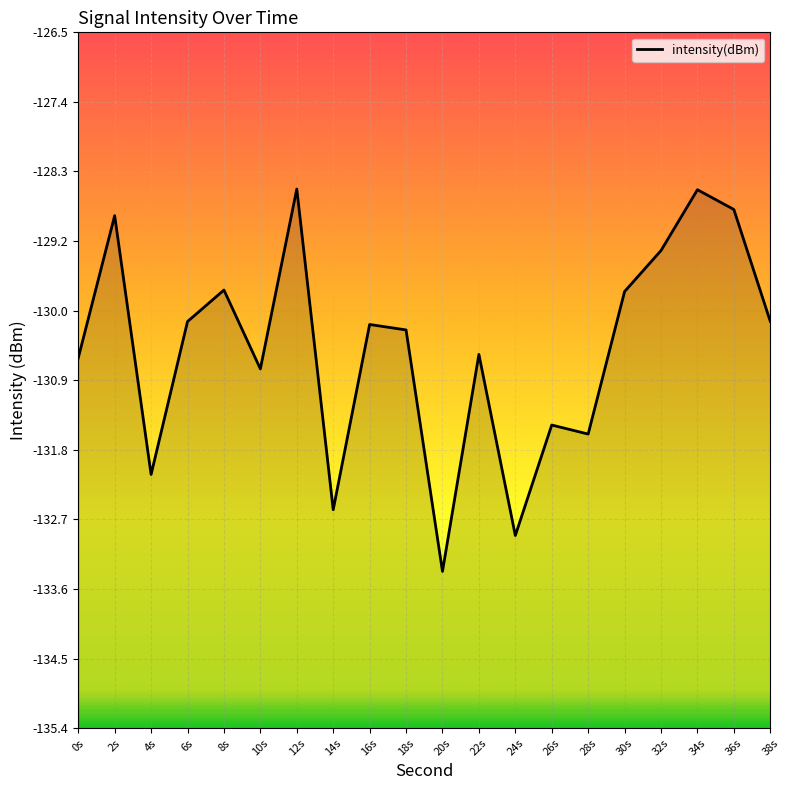

What is the value of the 12th point from the left?

-130.6